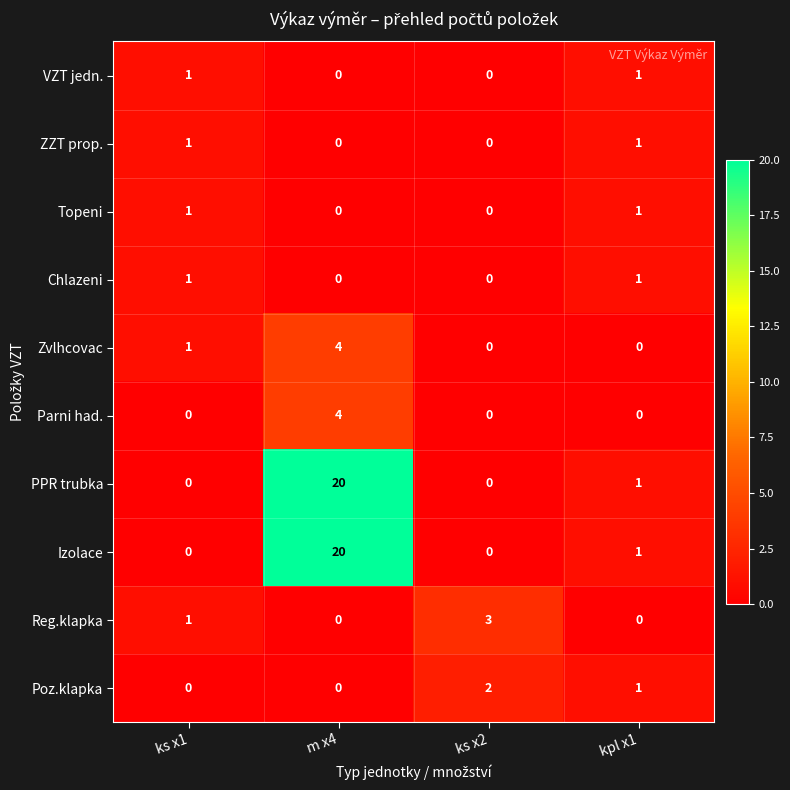

What is the difference between the Zvlhcovac values at ks x2 and m x4?

4